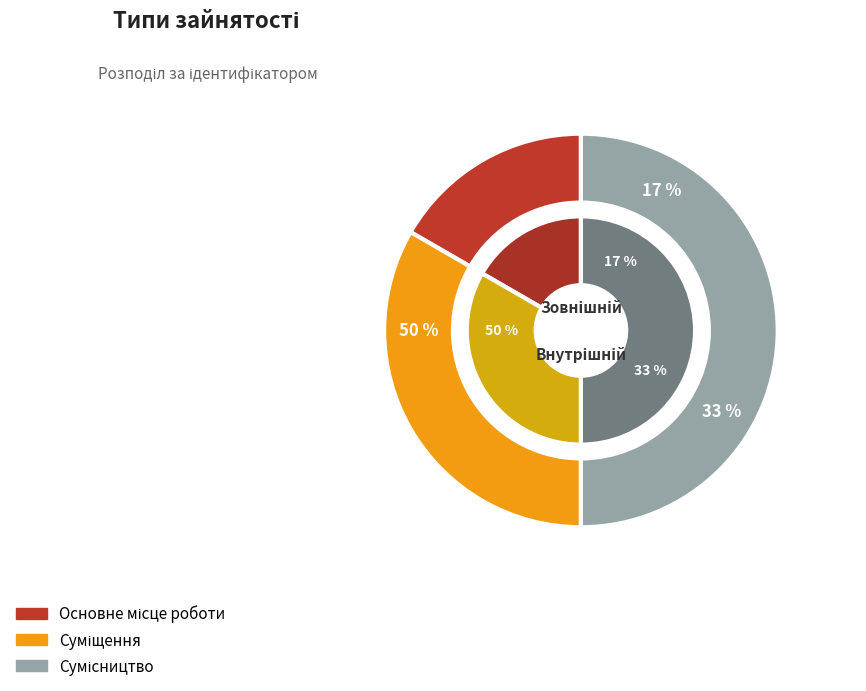

Which category has the biggest portion of the pie?

Сумісництво